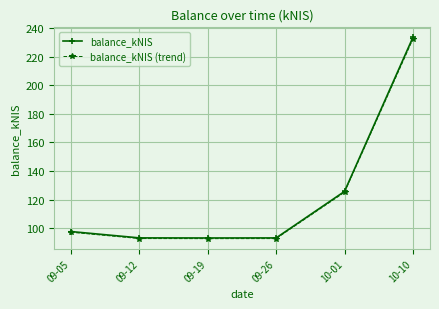

At which category is the sum across all series the highest?

10-10